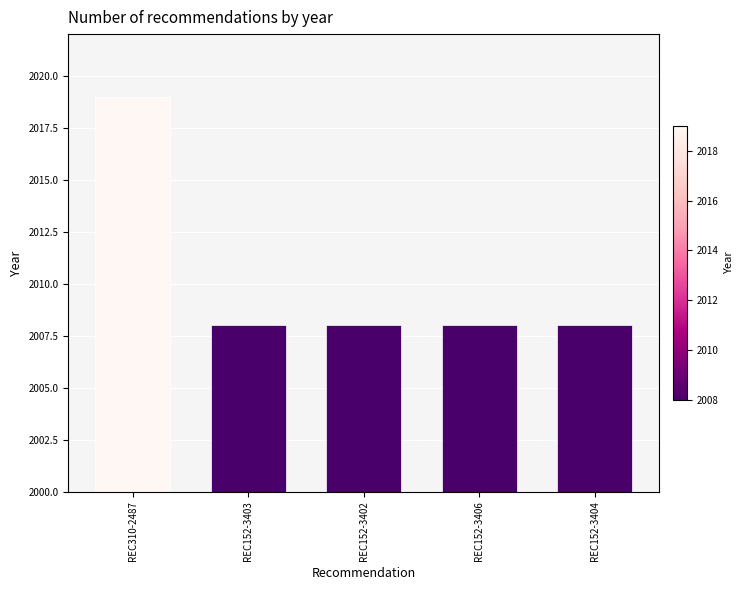

Approximately how many times larger is the value at REC310-2487 compared to REC152-3404?

1.0